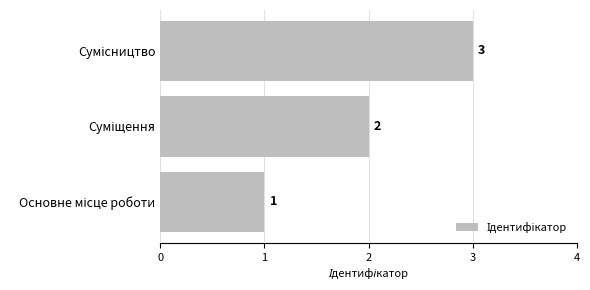

What is the maximum value shown in the chart?

3